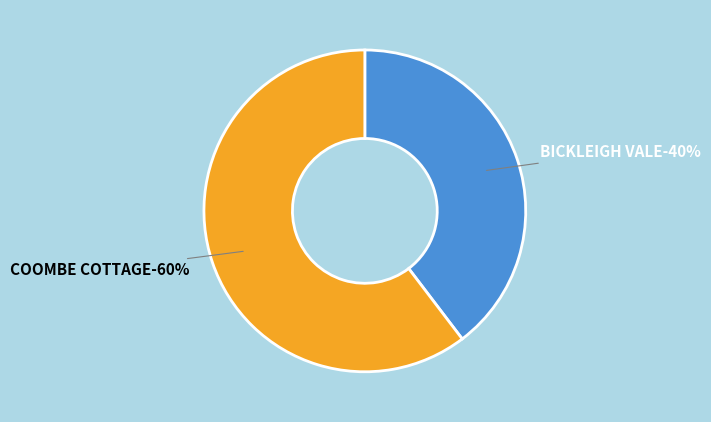

Is it true that BICKLEIGH VALE is 40% of the pie?

True